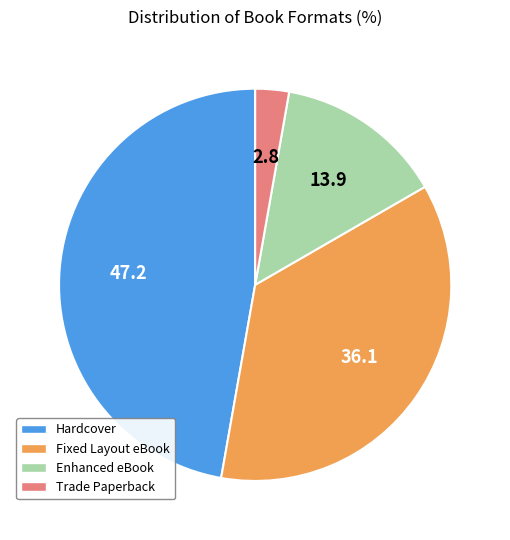

True or false: Hardcover accounts for 62% of the total.

False